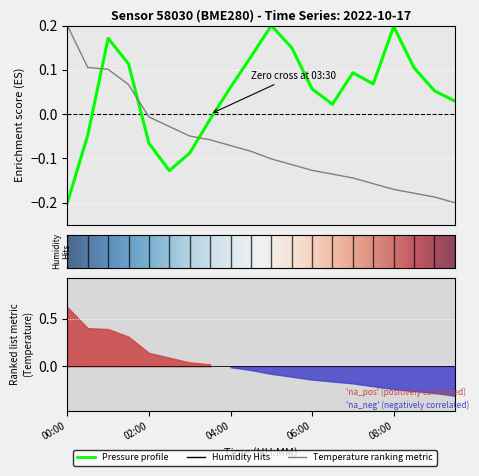

How many lines are shown in the chart?

2